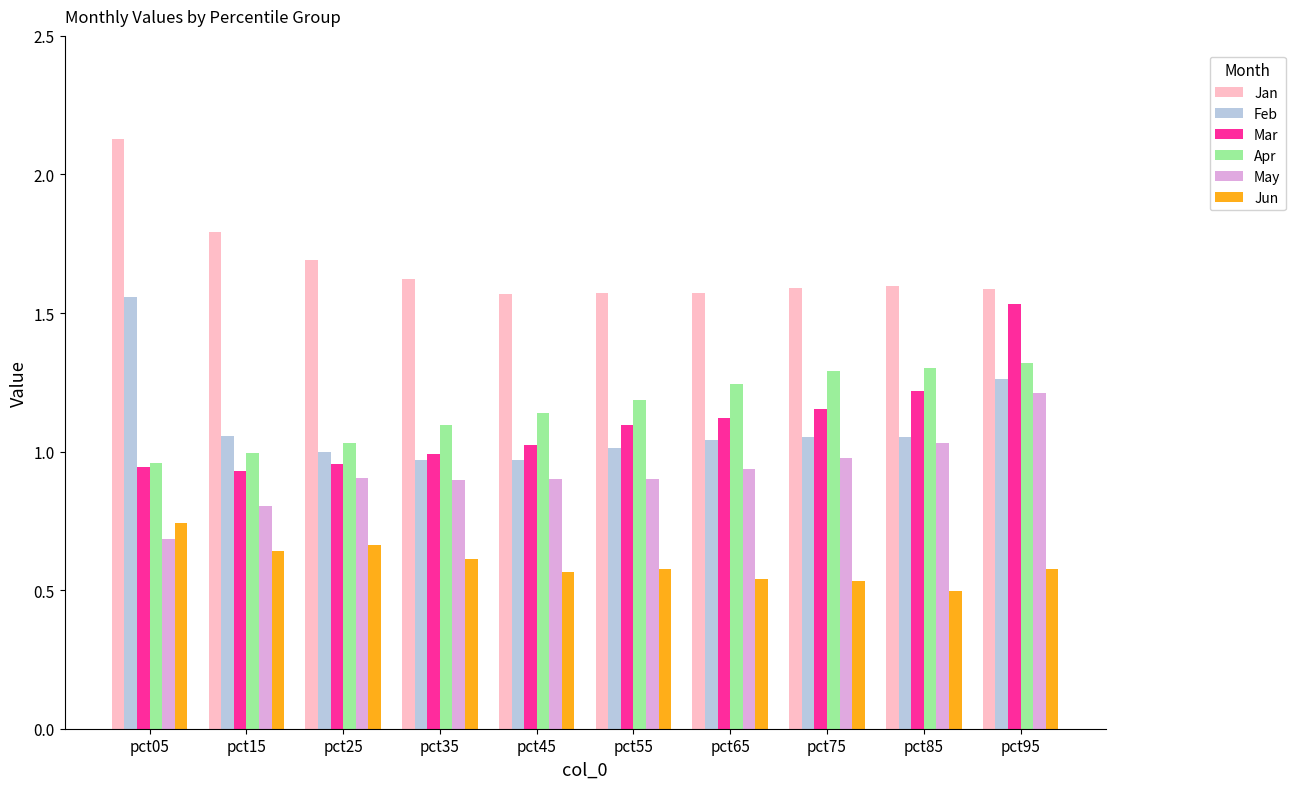

Rank the series by their maximum value, from highest to lowest.

Jan, Feb, Mar, Apr, May, Jun